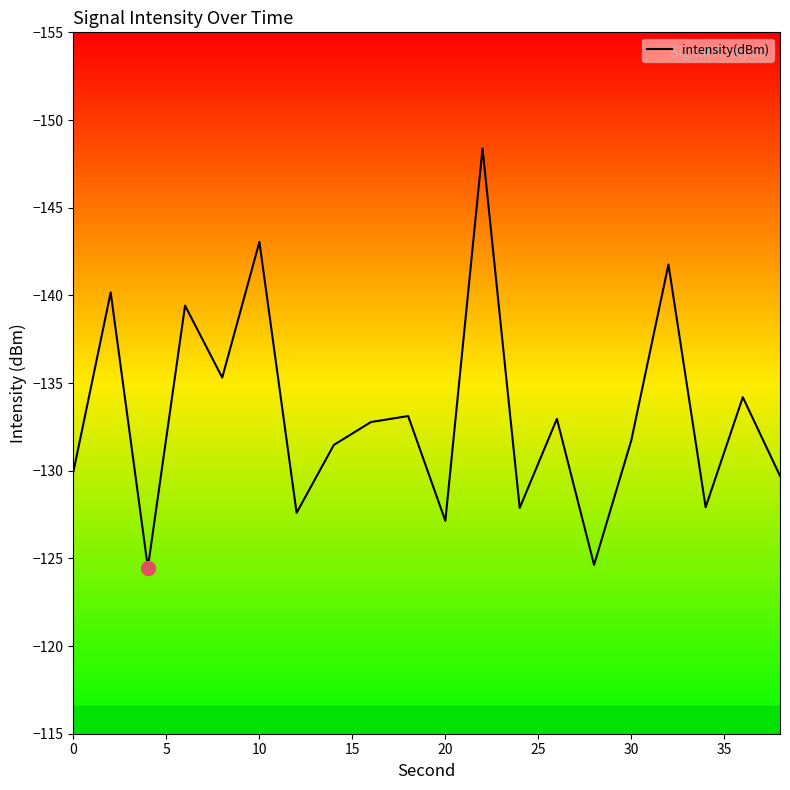

What is the maximum value shown in the chart?

-124.5